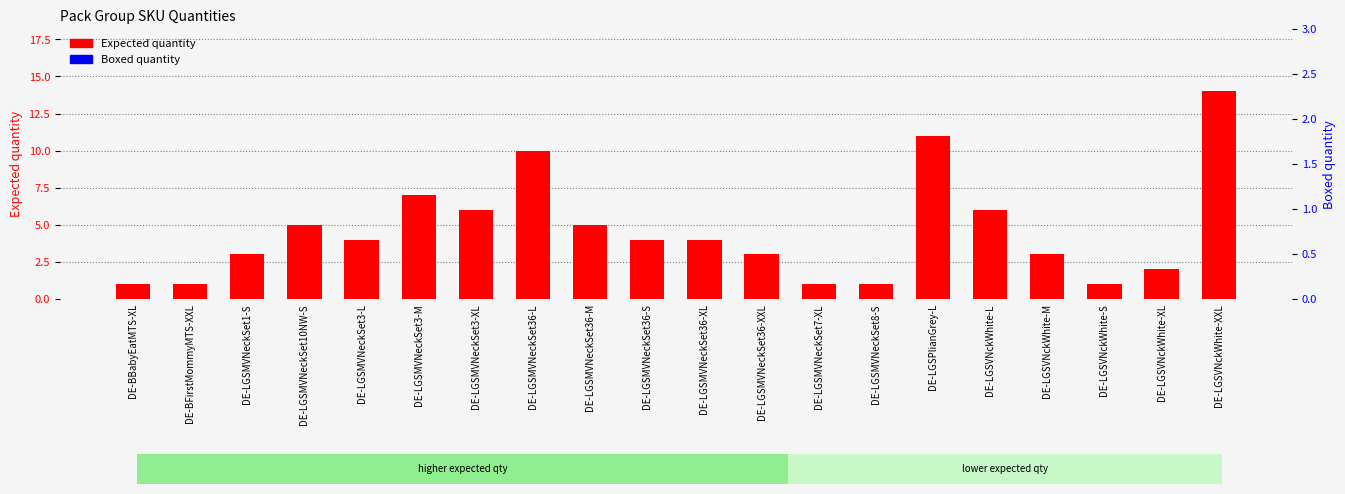

What position from the left is DE-LGSMVNeckSet36-XXL?

12